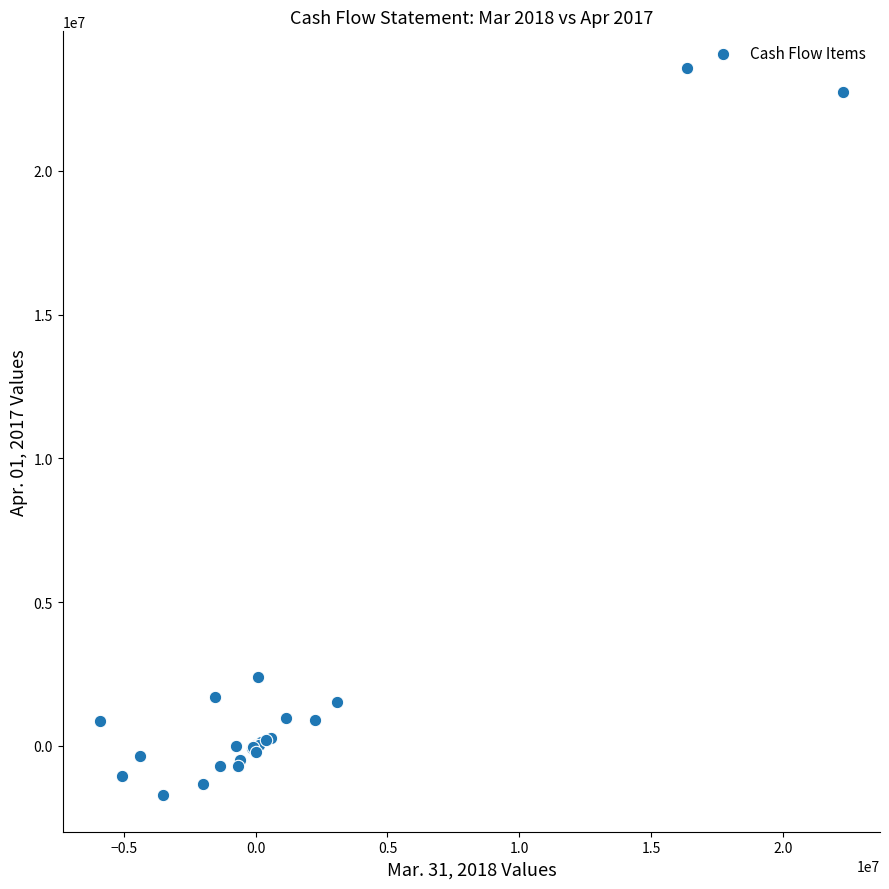

What Y value in the scatter plot is closest to 10930894?

2391597